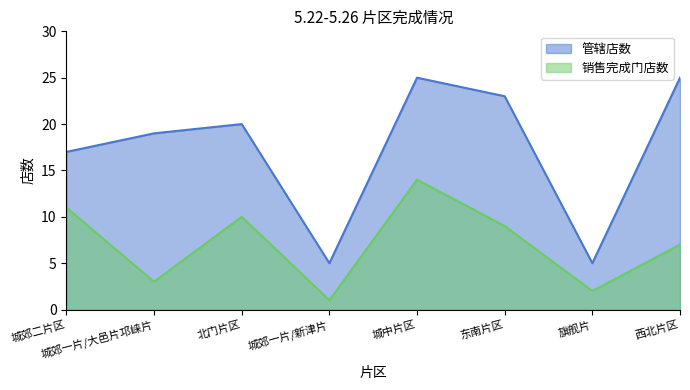

How many lines are shown in the chart?

2